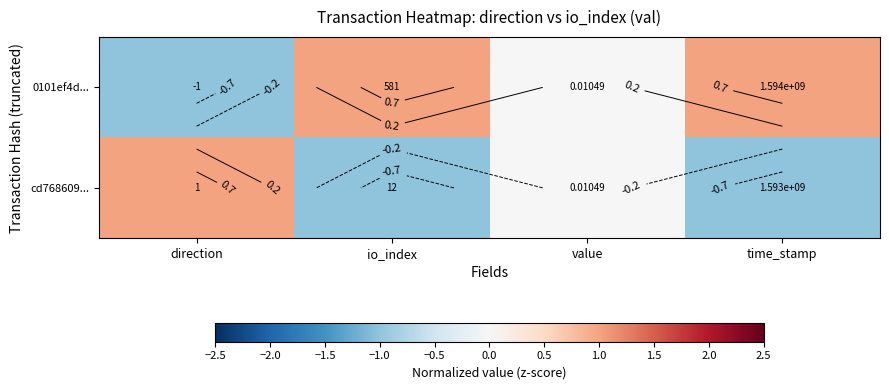

Which label corresponds to the smallest value in the chart?

direction